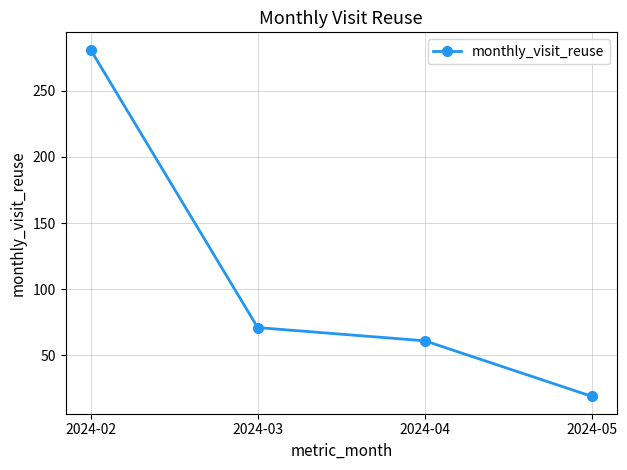

What is the change in value from 2024-02 to 2024-04?

-220